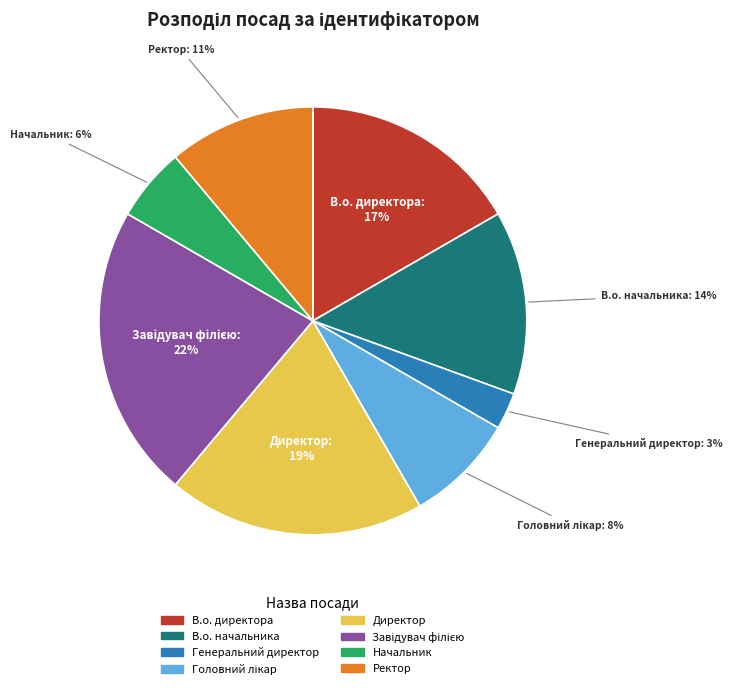

To the nearest percent, what is the average slice percentage?

12%